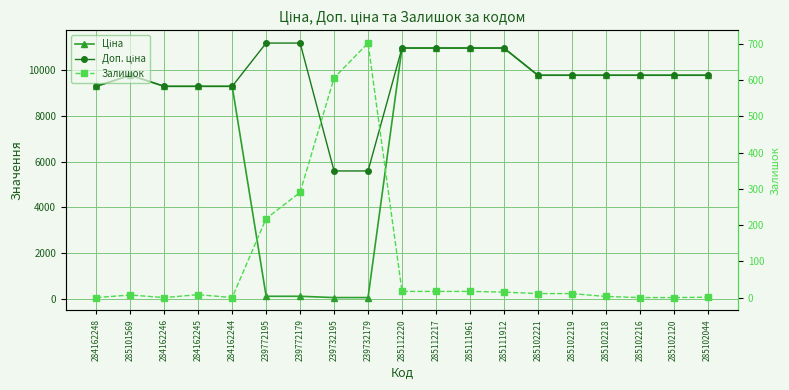

Rank the series by their average value, from lowest to highest.

Залишок, Ціна, Доп. ціна